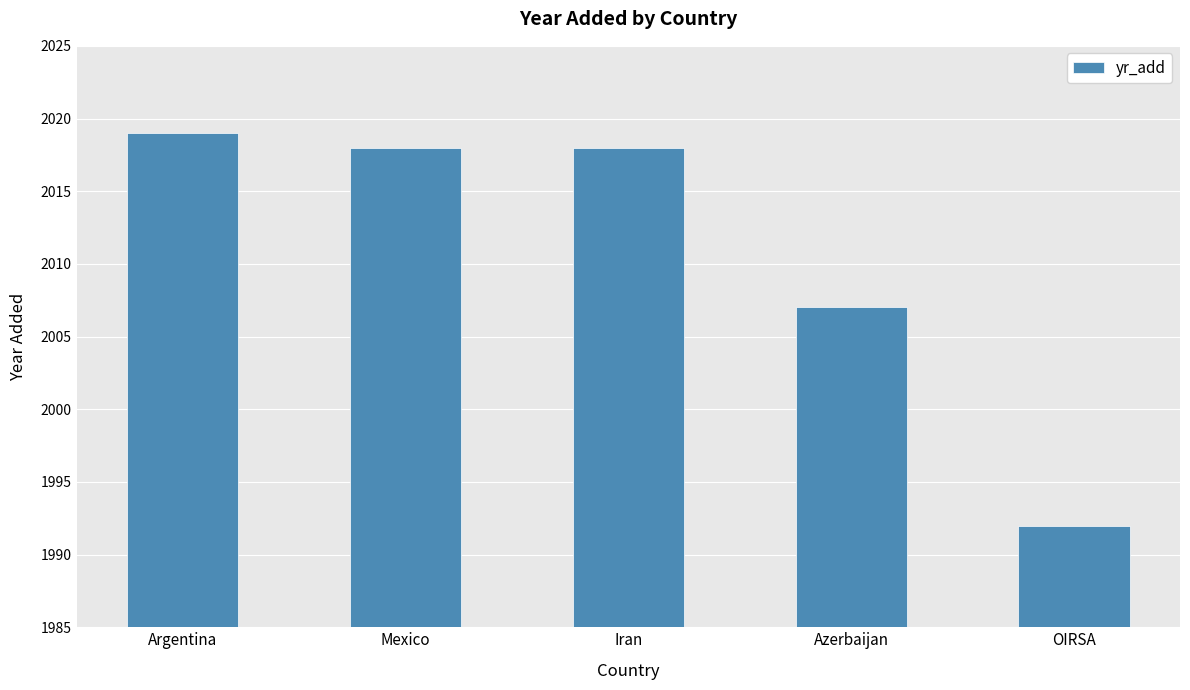

What is the sum of all values?

10054